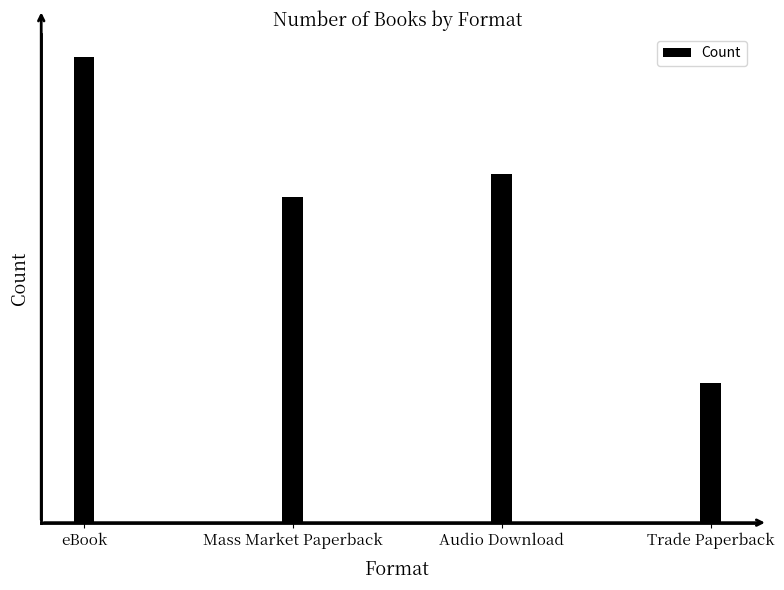

At which category does the chart reach its peak across all series?

eBook